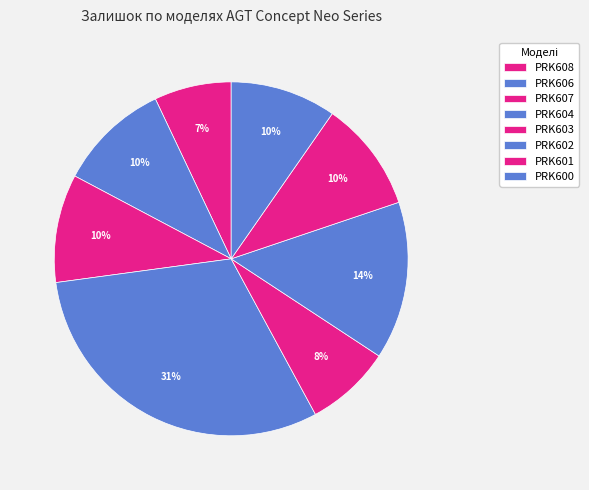

Does any single category account for the majority?

No